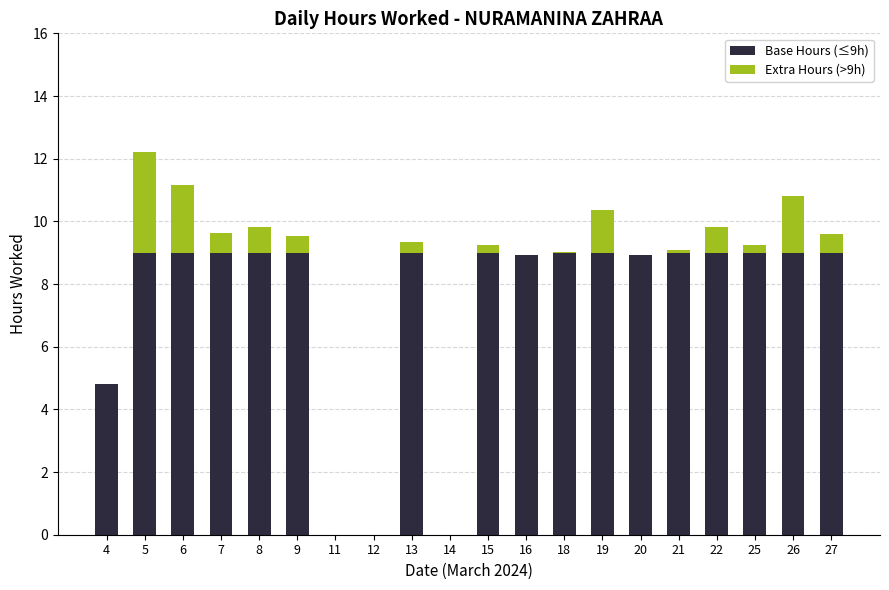

At which category is the sum across all series the highest?

5